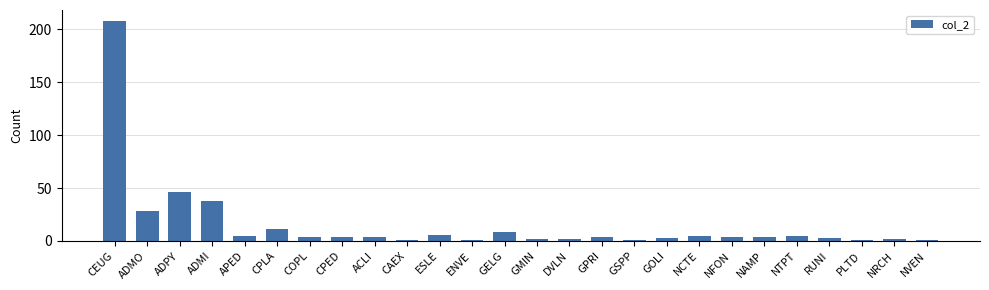

Reading right to left, list all the values displayed in this chart.

NVEN=1	NRCH=2	PLTD=1	RUNI=3	NTPT=5	NAMP=4	NFON=4	NCTE=5	GOLI=3	GSPP=1	GPRI=4	DVLN=2	GMIN=2	GELG=8	ENVE=1	ESLE=6	CAEX=1	ACLI=4	CPED=4	COPL=4	CPLA=11	APED=5	ADMI=38	ADPY=46	ADMO=28	CEUG=208